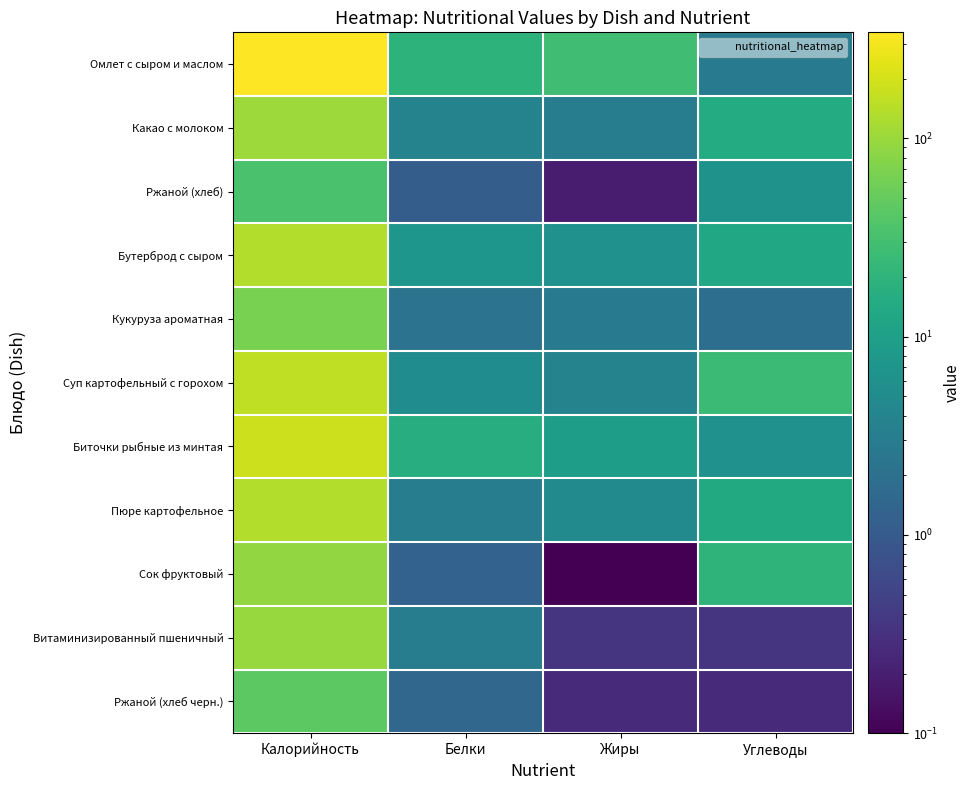

Which series changed the most between Белки and Углеводы?

Суп картофельный с горохом